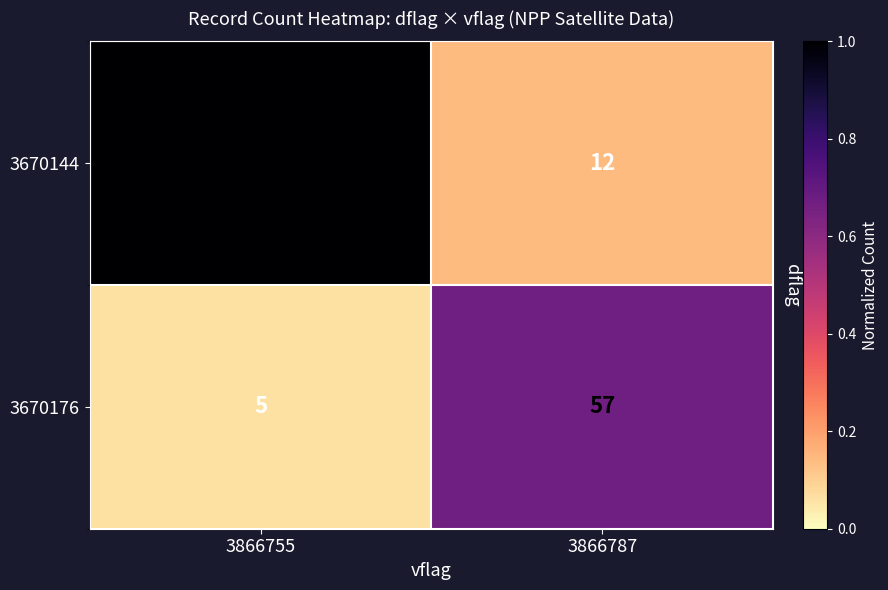

What is the total value across all series at 3866787?

69